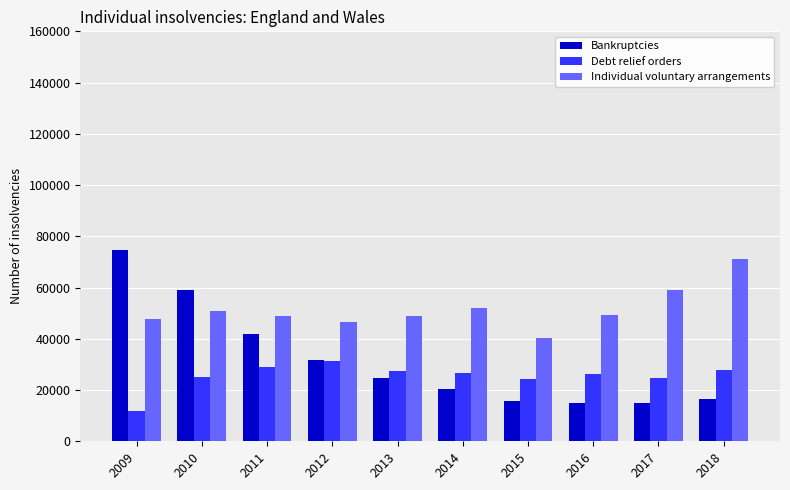

What is the spread (max minus min) of values at 2011?

20049